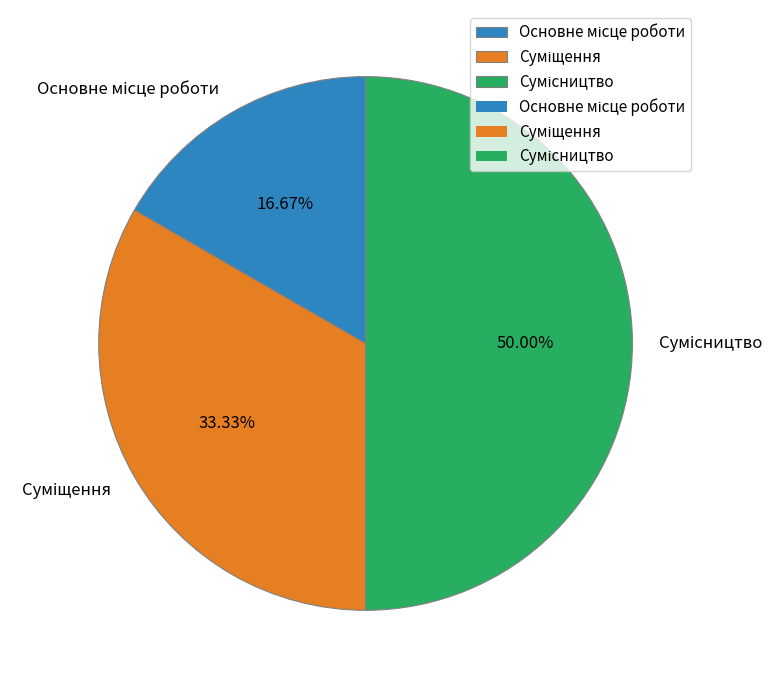

Is it true that Сумісництво is 50% of the pie?

True